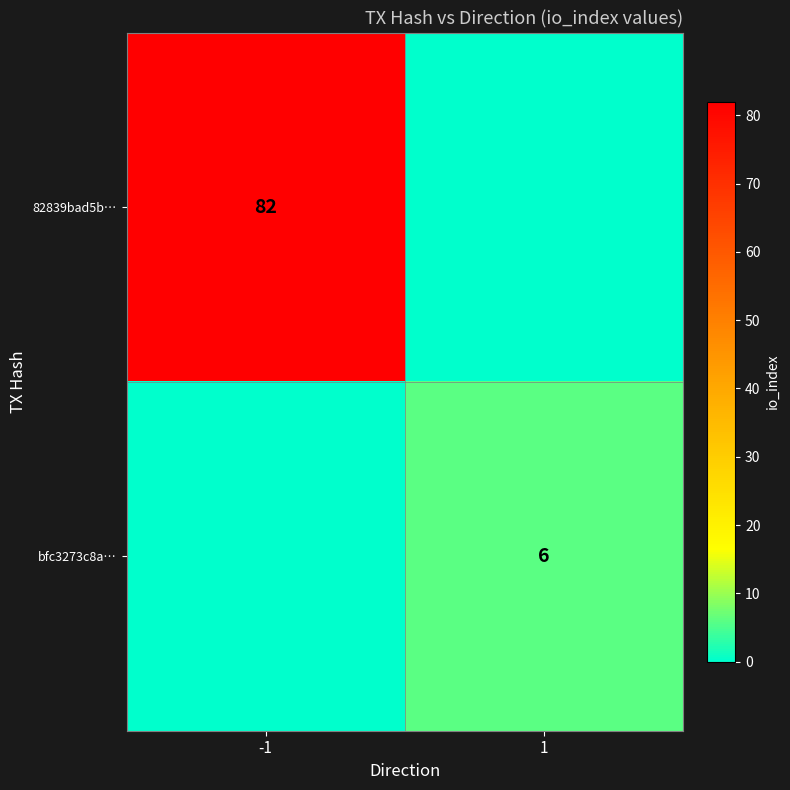

The bfc3273c8a… series shows 8 at 1. True or false?

False